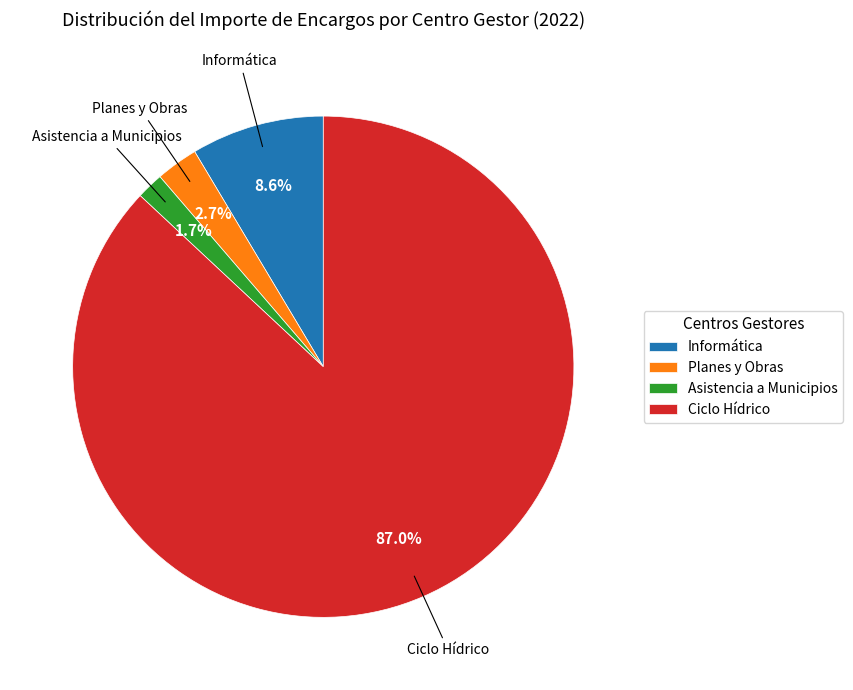

Does Ciclo Hídrico account for over 50% of the chart?

Yes